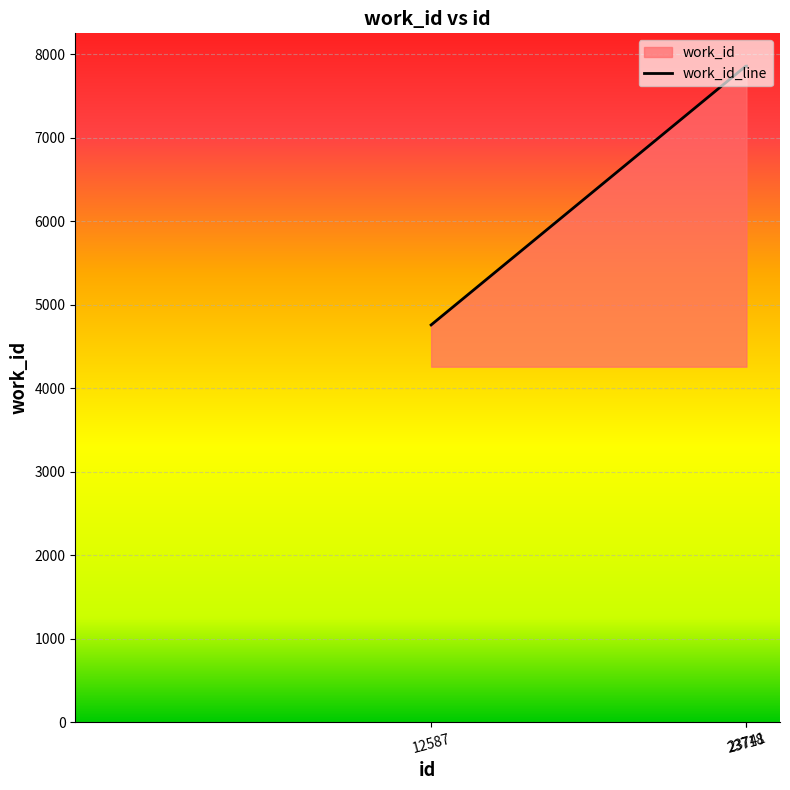

What is the average value?

6823